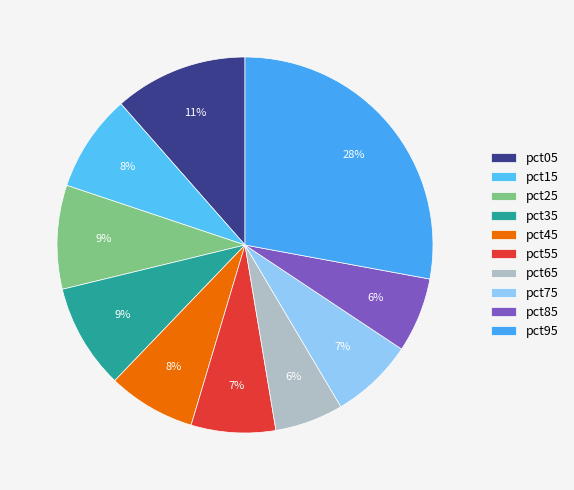

To the nearest percent, what is the combined percentage of pct85 and pct45?

14%